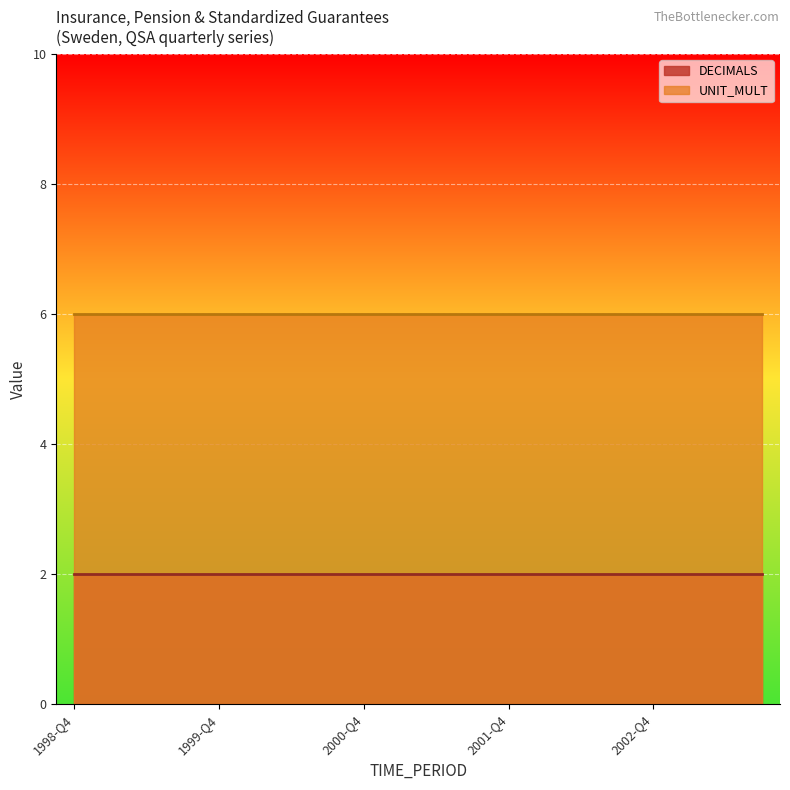

Reading right to left, what are all the values shown in this chart?

DECIMALS: 2003-Q3=2	2003-Q2=2	2003-Q1=2	2002-Q4=2	2002-Q3=2	2002-Q2=2	2002-Q1=2	2001-Q4=2	2001-Q3=2	2001-Q2=2	2001-Q1=2	2000-Q4=2	2000-Q3=2	2000-Q2=2	2000-Q1=2	1999-Q4=2	1999-Q3=2	1999-Q2=2	1999-Q1=2	1998-Q4=2
UNIT_MULT: 2003-Q3=6	2003-Q2=6	2003-Q1=6	2002-Q4=6	2002-Q3=6	2002-Q2=6	2002-Q1=6	2001-Q4=6	2001-Q3=6	2001-Q2=6	2001-Q1=6	2000-Q4=6	2000-Q3=6	2000-Q2=6	2000-Q1=6	1999-Q4=6	1999-Q3=6	1999-Q2=6	1999-Q1=6	1998-Q4=6